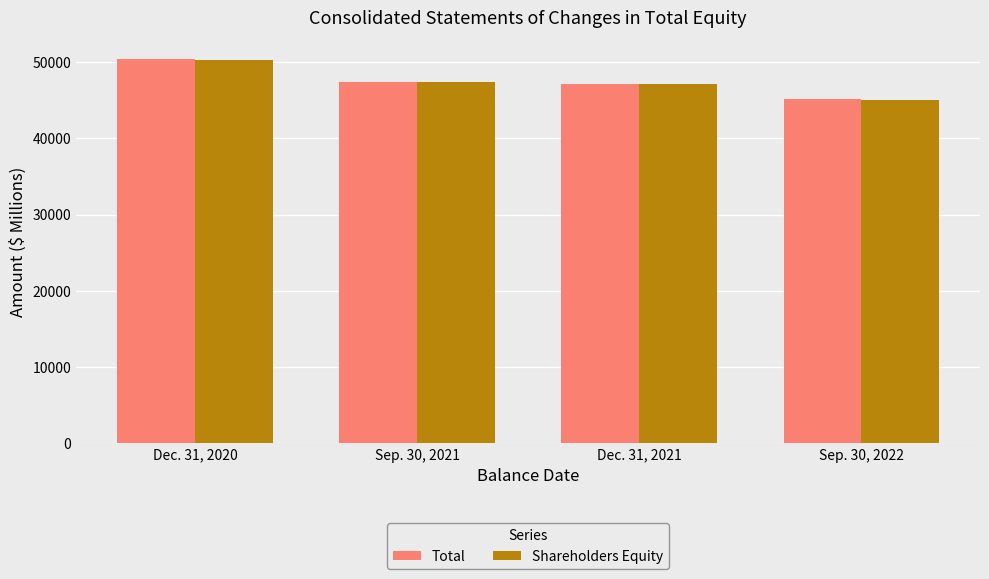

Is the value of Shareholders Equity at Sep. 30, 2022 greater than the value of Total at Dec. 31, 2021?

No